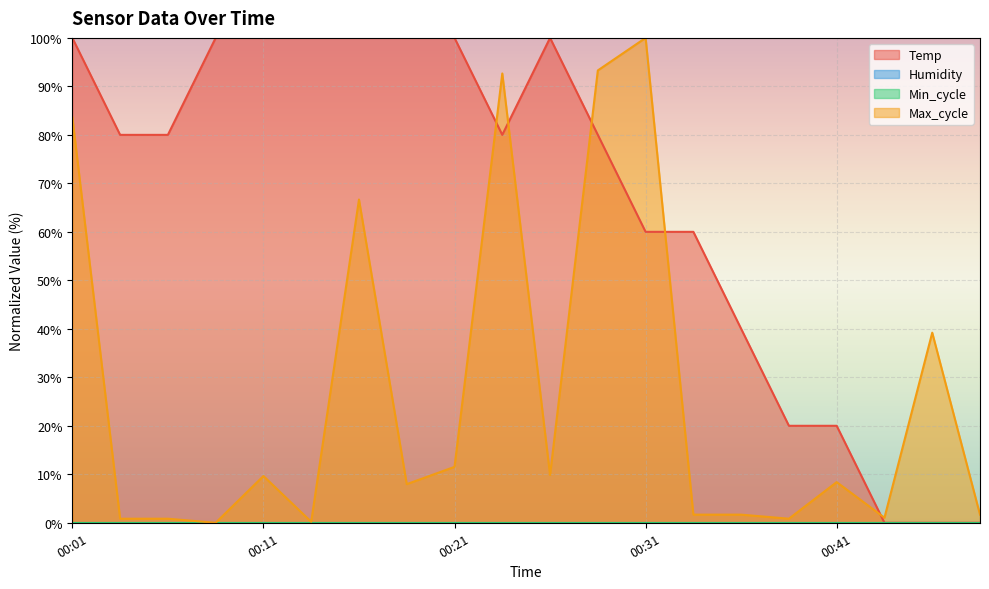

Between 00:09 and 00:28, which series saw the biggest shift?

Max_cycle